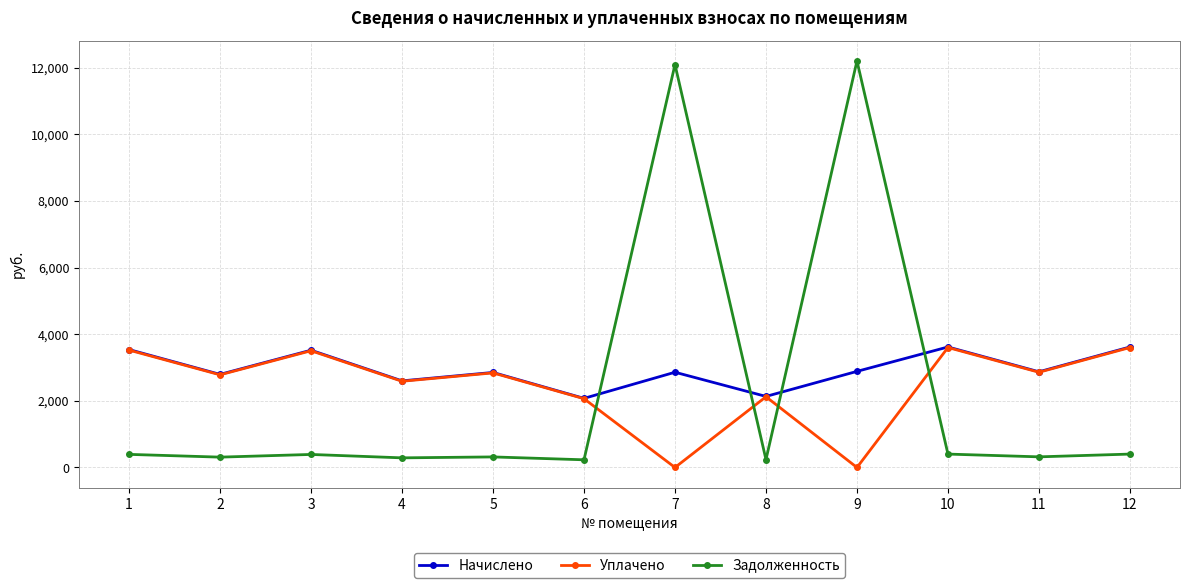

What is the average value of the Задолженность series?

2298.1